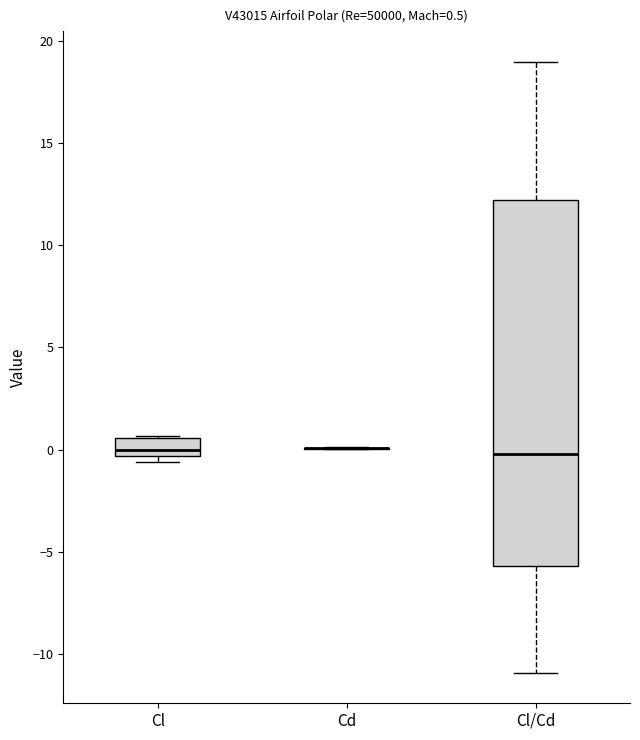

Comparing the boxes themselves (not the whiskers), which one is the tallest?

Cl/Cd